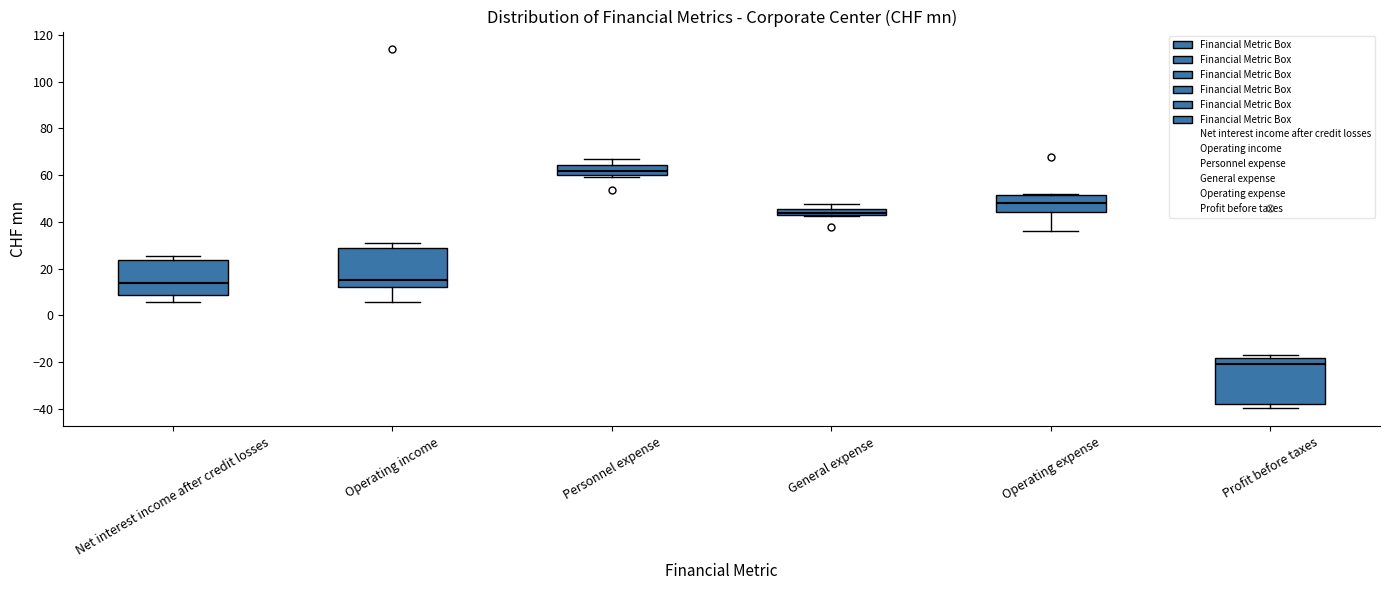

Which box's median line is the highest?

Personnel expense